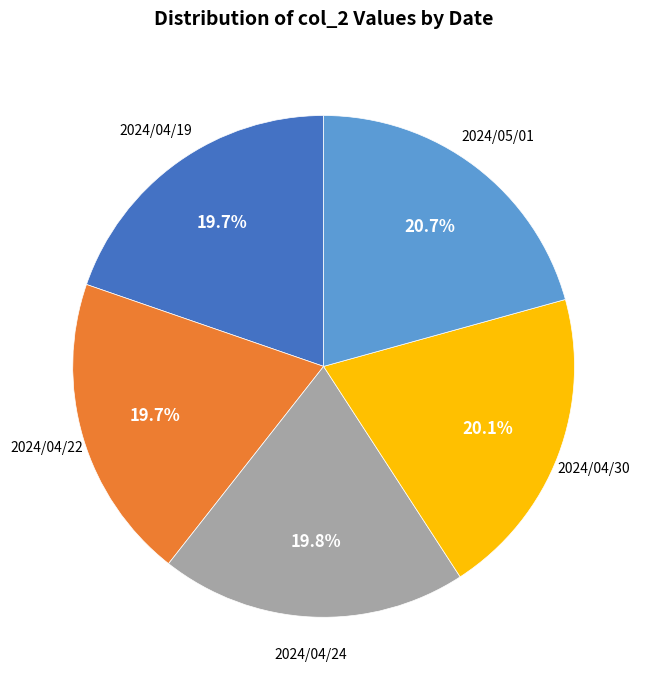

Is there a majority slice in this chart?

No